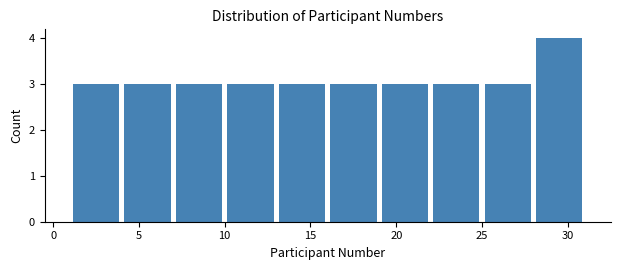

Reading left to right, list every bar in this chart as the range it spans on the x-axis followed by its height. The values are not printed on the chart, so give them approximately, as read against the axis.

1 to 4: 3
4 to 7: 3
7 to 10: 3
10 to 13: 3
13 to 16: 3
16 to 19: 3
19 to 22: 3
22 to 25: 3
25 to 28: 3
28 to 31: 4